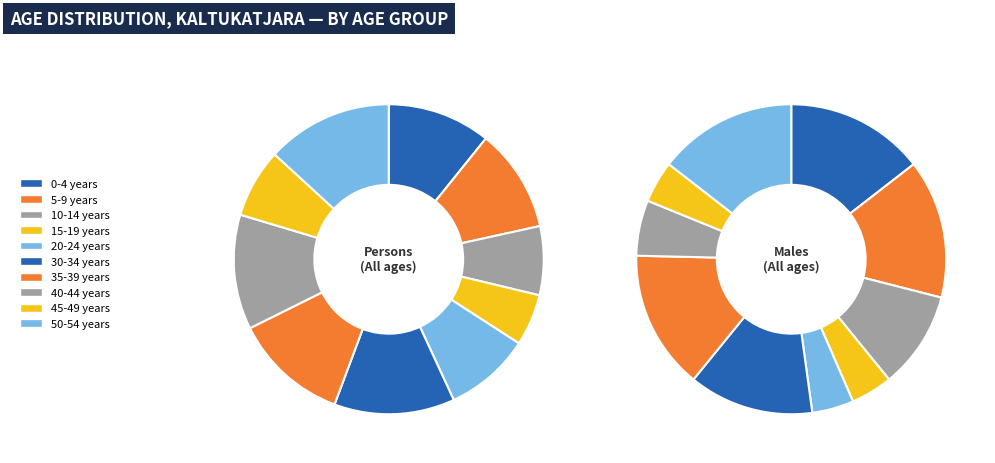

Does 15-19 years represent more than half of the total?

No